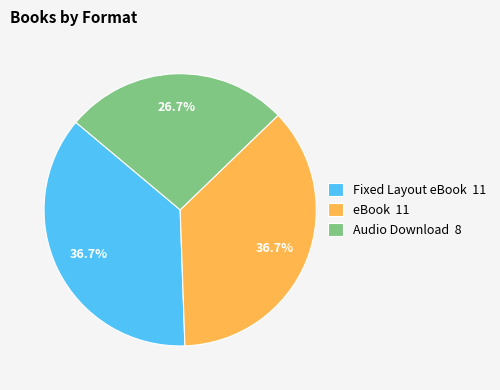

How many segments does this pie chart have?

3